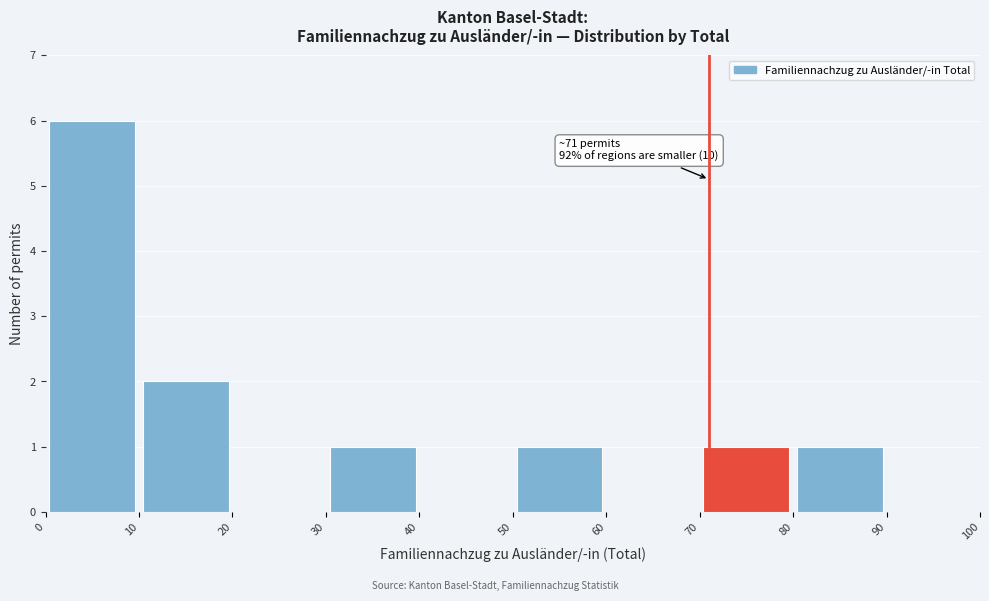

Which range on the x-axis has the tallest bar?

0 to 10